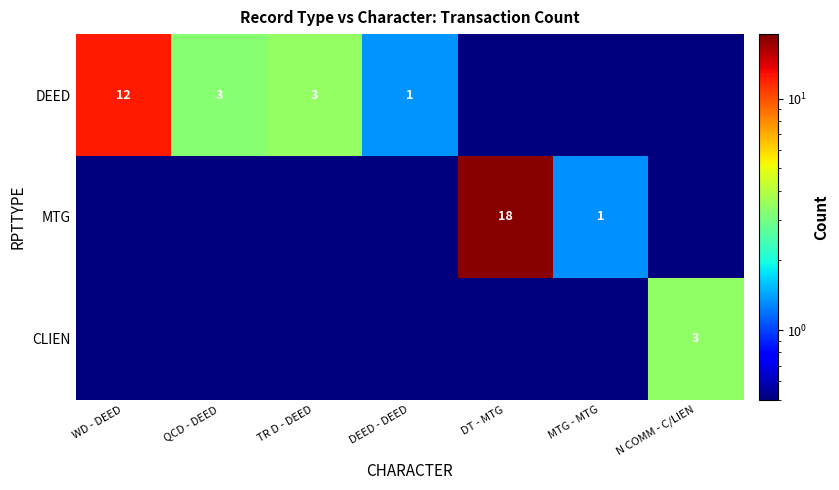

Is the value of DEED at TR D - DEED greater than the value of MTG at DEED - DEED?

Yes